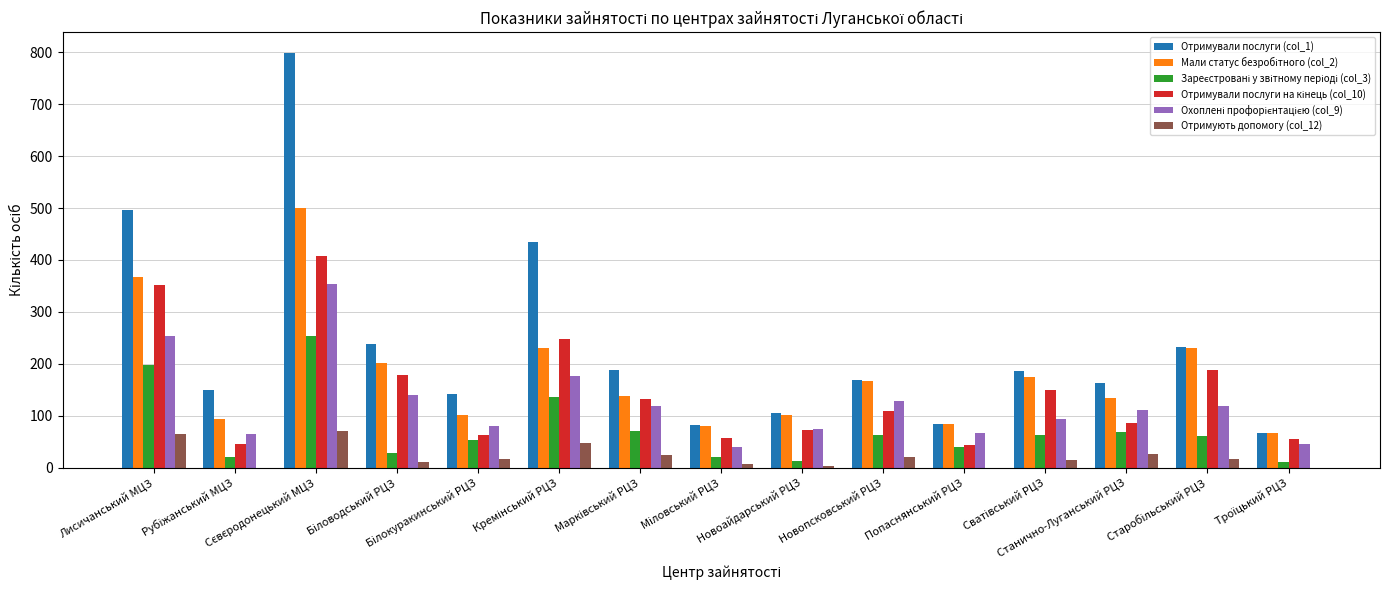

Which series has the largest total across all categories?

Отримували послуги (col_1)